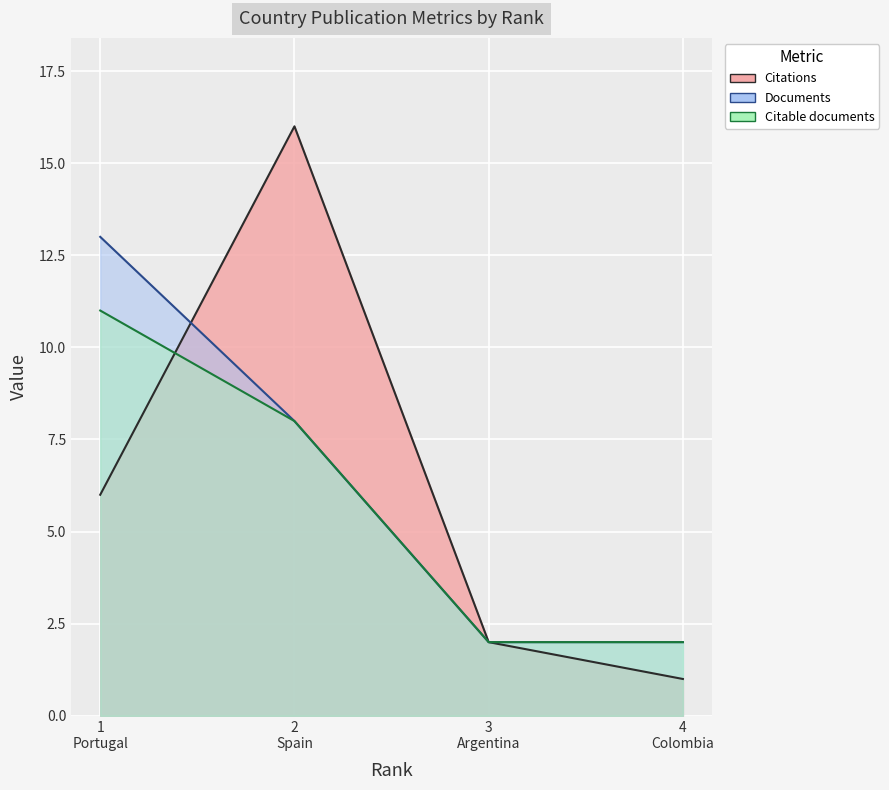

What is the maximum value for Citations?

16